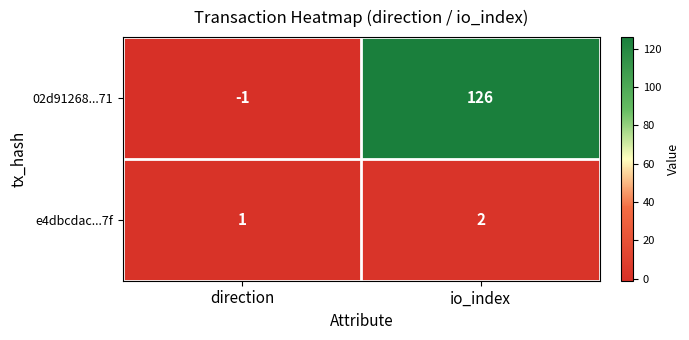

Which series has the largest total across all categories?

02d91268...71